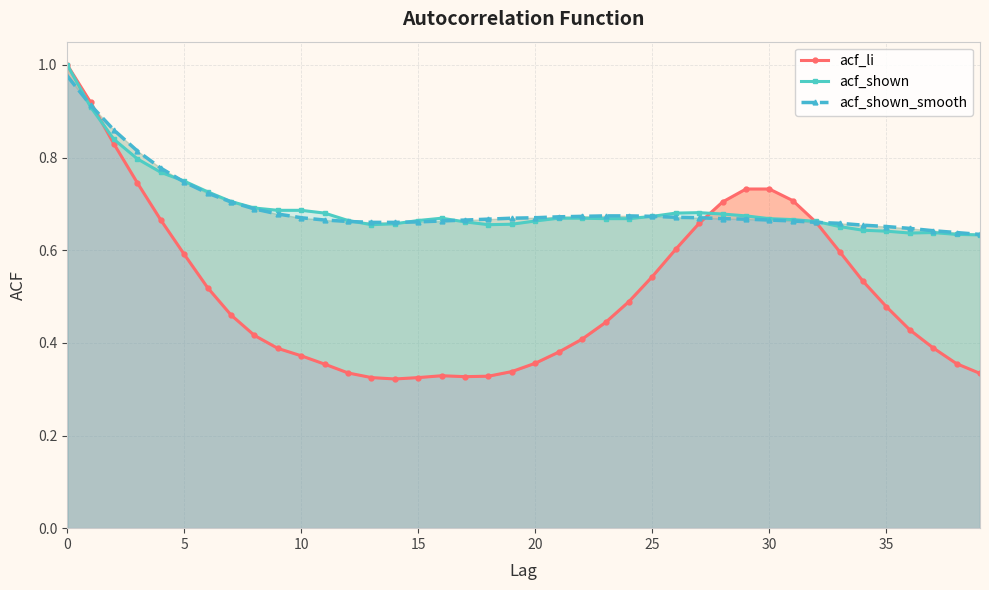

What is the total value across all series at 9?

1.8